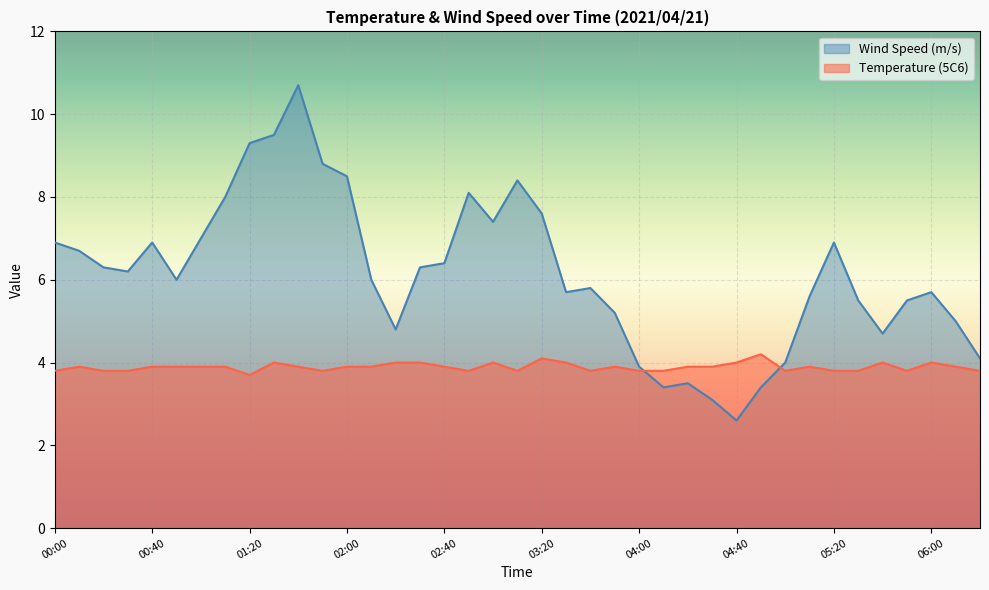

Reading left to right, transcribe all the data shown in this chart.

Temperature (5C6): 3.8	3.9	3.8	3.8	3.9	3.9	3.9	3.9	3.7	4.0	3.9	3.8	3.9	3.9	4.0	4.0	3.9	3.8	4.0	3.8	4.1	4.0	3.8	3.9	3.8	3.8	3.9	3.9	4.0	4.2	3.8	3.9	3.8	3.8	4.0	3.8	4.0	3.9	3.8
Wind Speed (m/s): 6.9	6.7	6.3	6.2	6.9	6.0	7.0	8.0	9.3	9.5	10.7	8.8	8.5	6.0	4.8	6.3	6.4	8.1	7.4	8.4	7.6	5.7	5.8	5.2	3.9	3.4	3.5	3.1	2.6	3.4	4.0	5.6	6.9	5.5	4.7	5.5	5.7	5.0	4.1